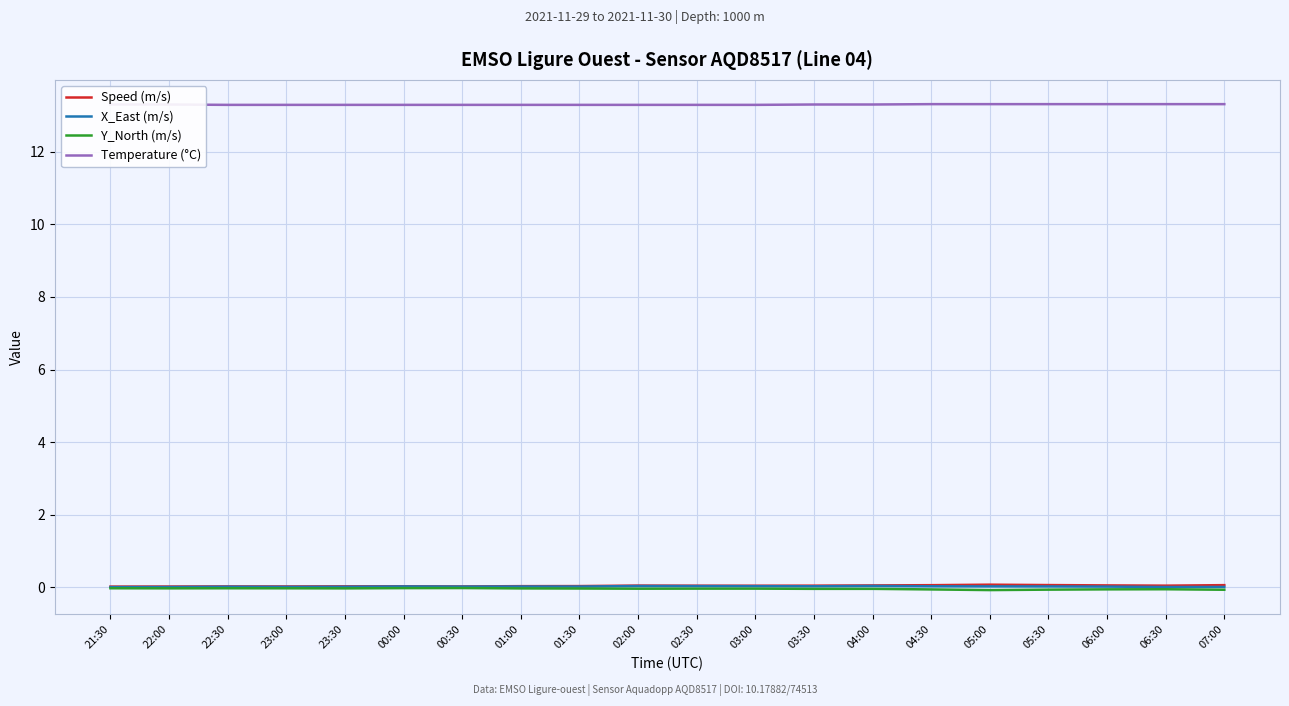

Which series has the largest total across all categories?

Temperature (°C)